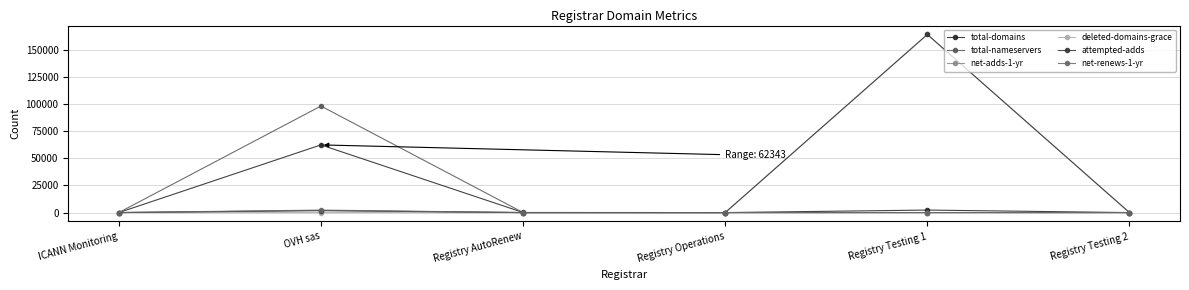

Which label corresponds to the smallest value in the chart?

ICANN Monitoring